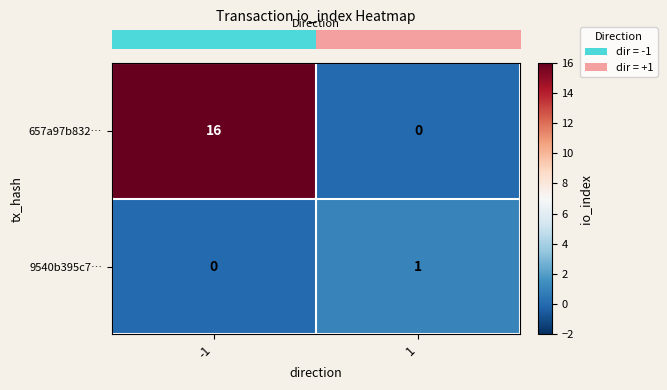

What is the sum of all 657a97b832… values?

16